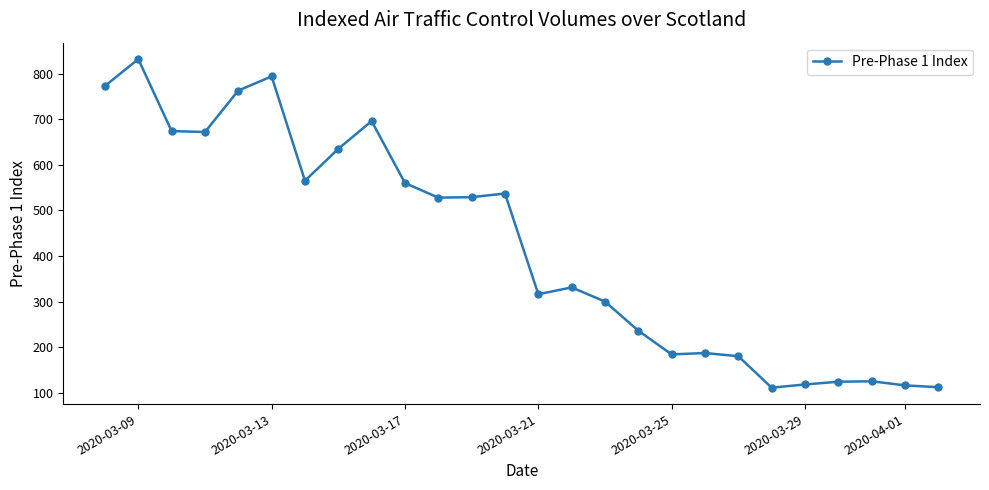

What is the value of the 24th point from the left?

125